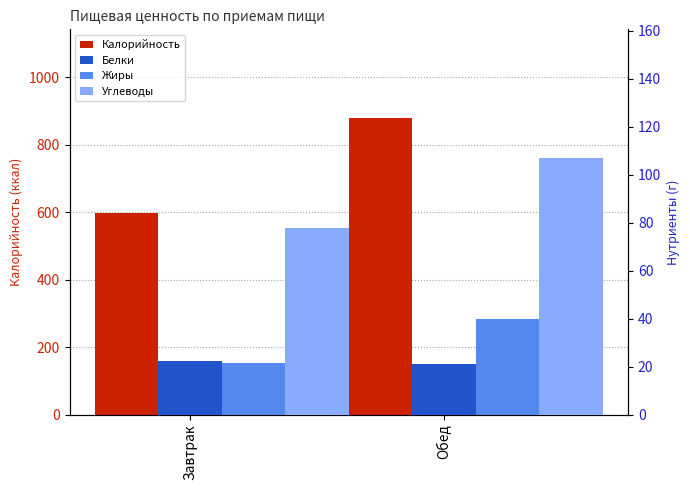

What value does the Углеводы series have at Обед?

107.0